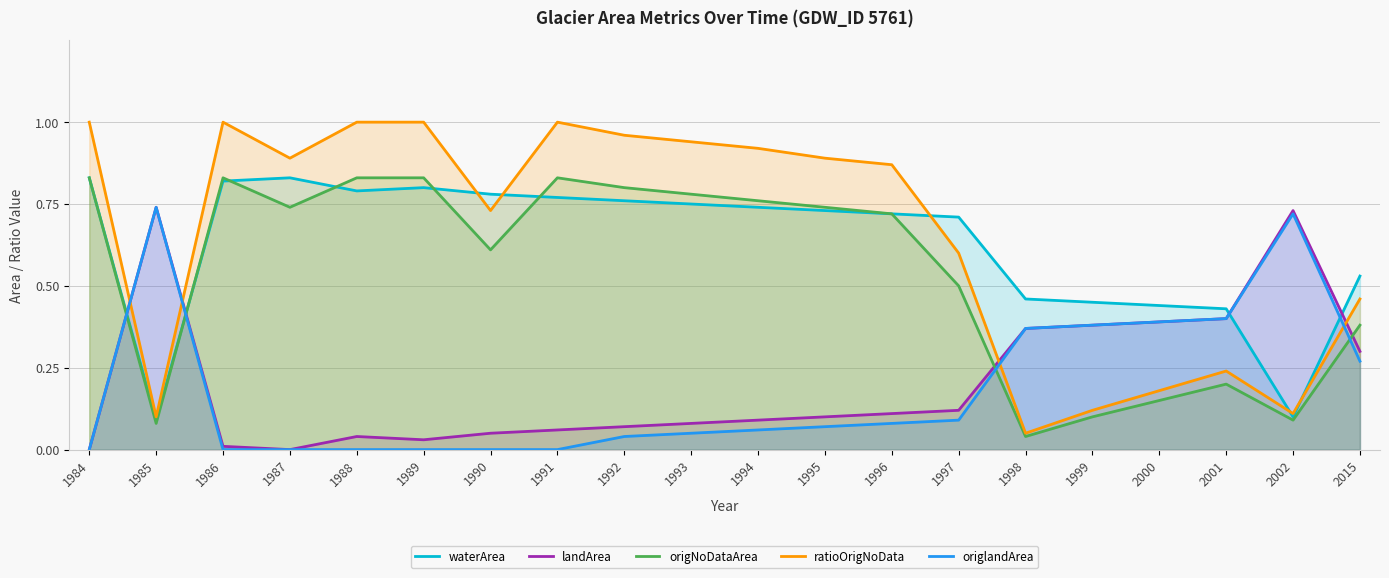

Which series has the widest spread of values?

ratioOrigNoData